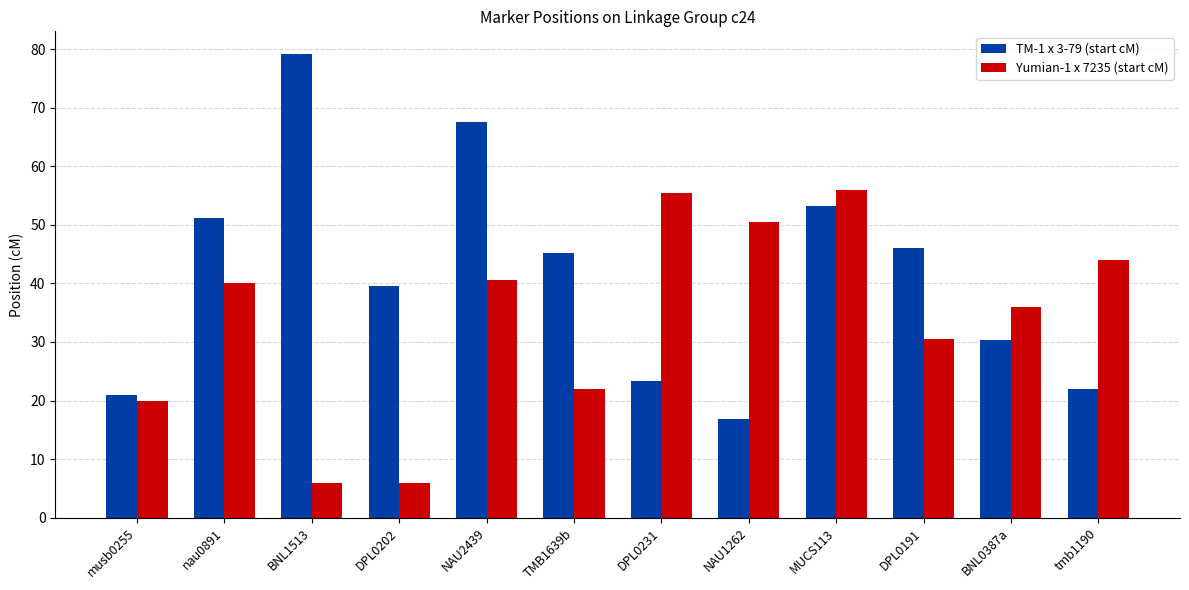

Which series has the widest spread of values?

TM-1 x 3-79 (start cM)